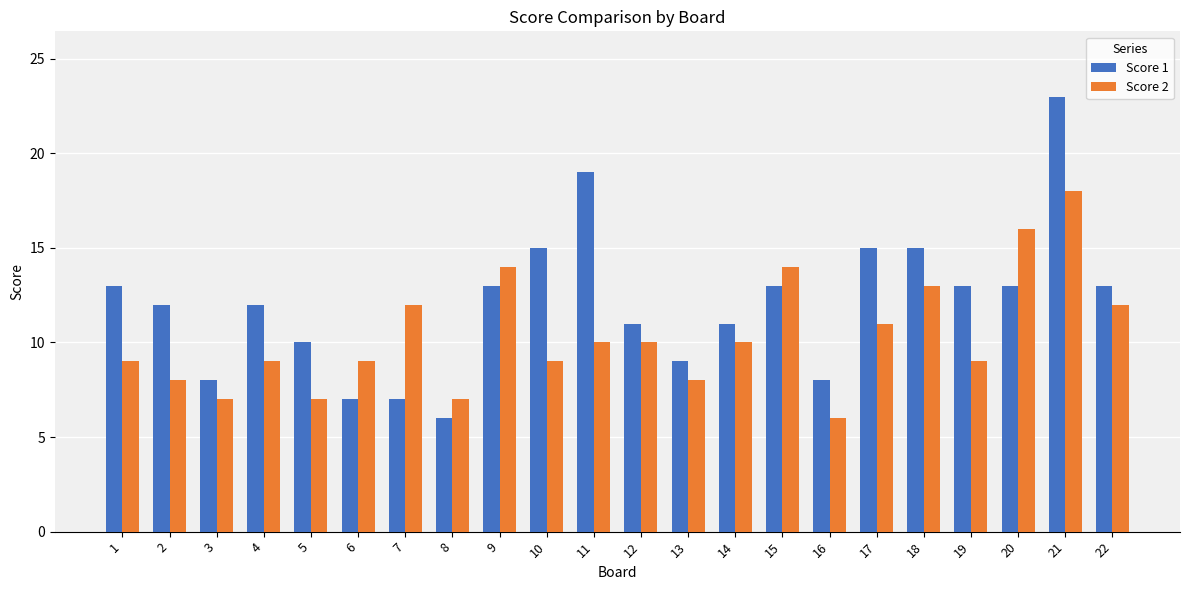

The value of Score 2 at 20 is 28. True or false?

False